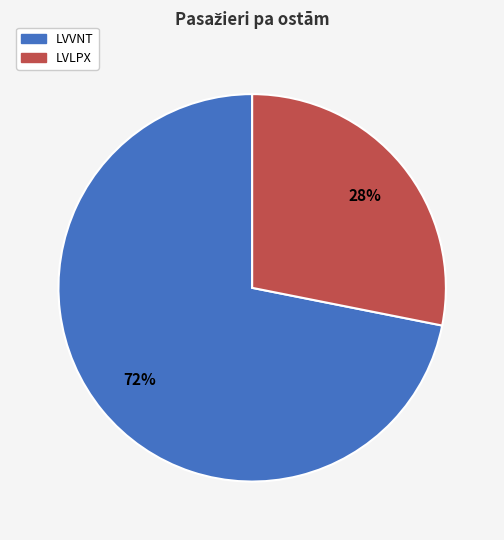

How many slices are in this pie chart?

2